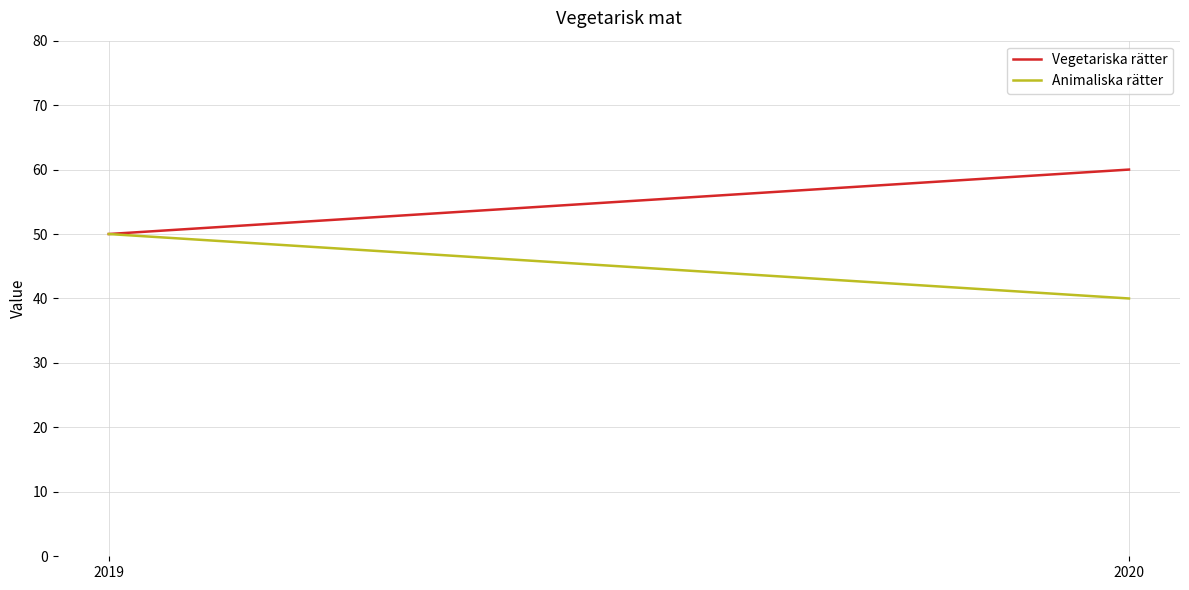

At how many categories does at least one series exceed 45?

2